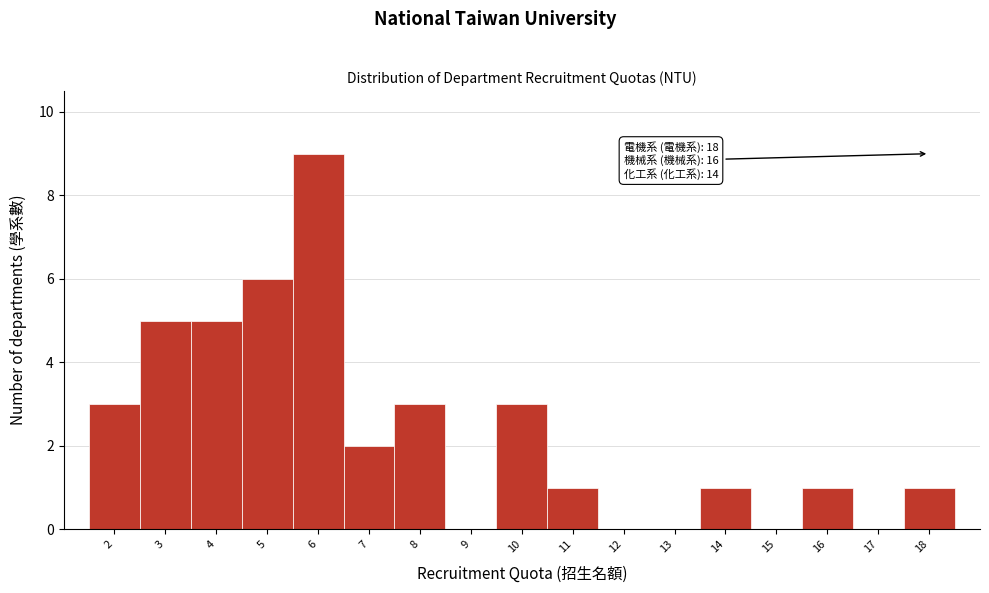

Which range on the x-axis has the tallest bar?

5.5 to 6.5